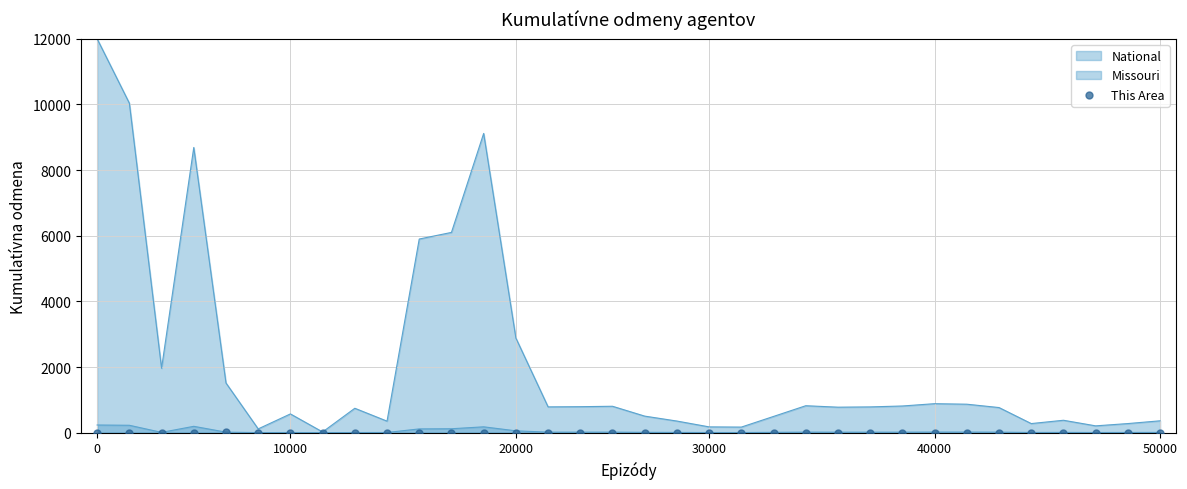

Between 29 and 11, which is larger?

11